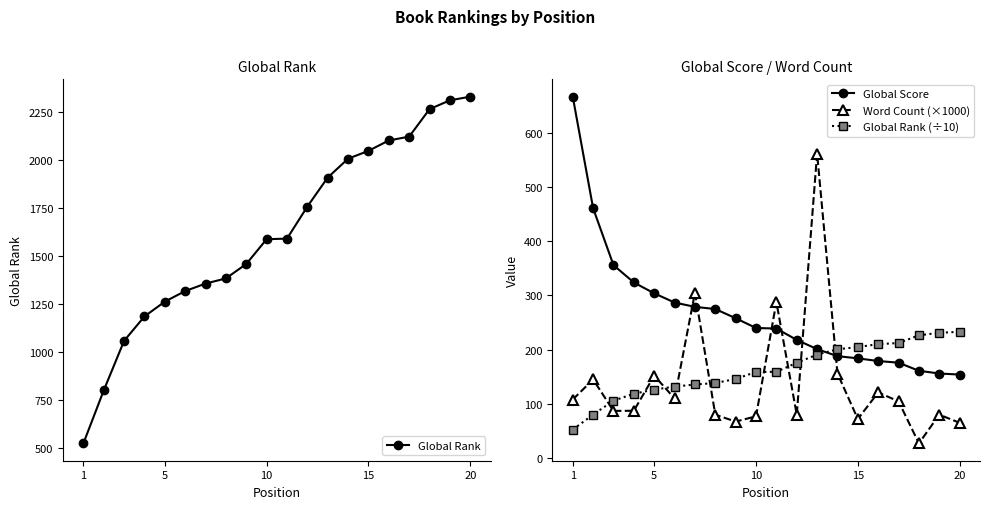

Rank the series by their maximum value, from highest to lowest.

Global Rank, Global Score, Word Count (×1000), Global Rank (÷10)